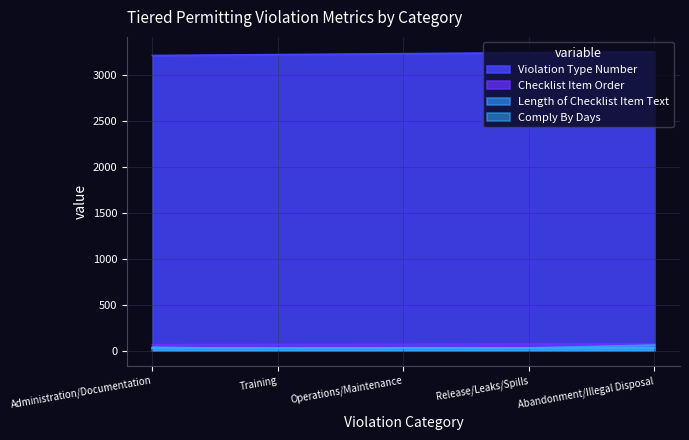

What is the difference between the highest and lowest values at Abandonment/Illegal Disposal?

3220